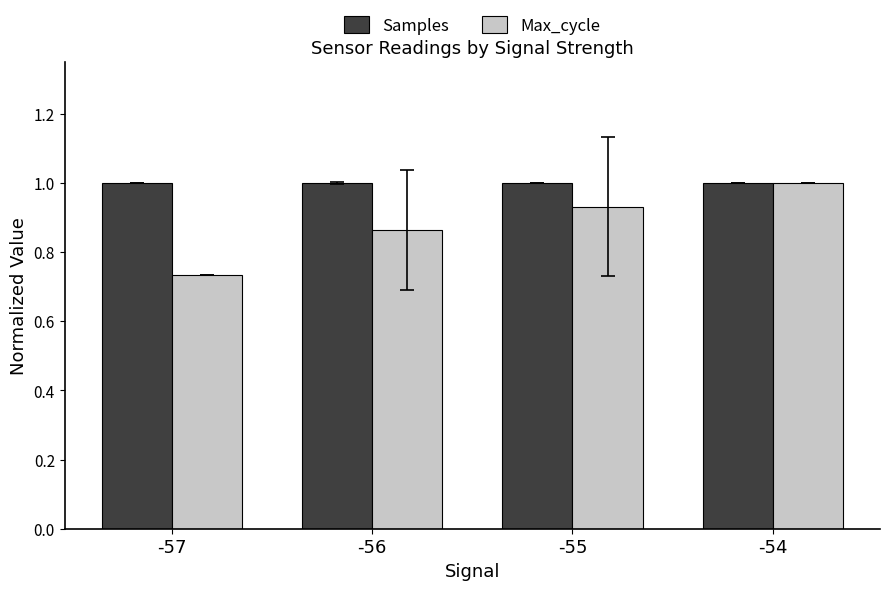

Which series has the widest spread of values?

Max_cycle